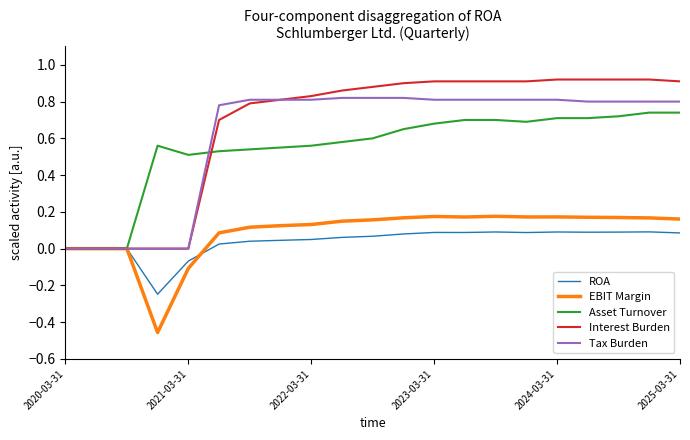

Does the chart have visible grid lines?

No